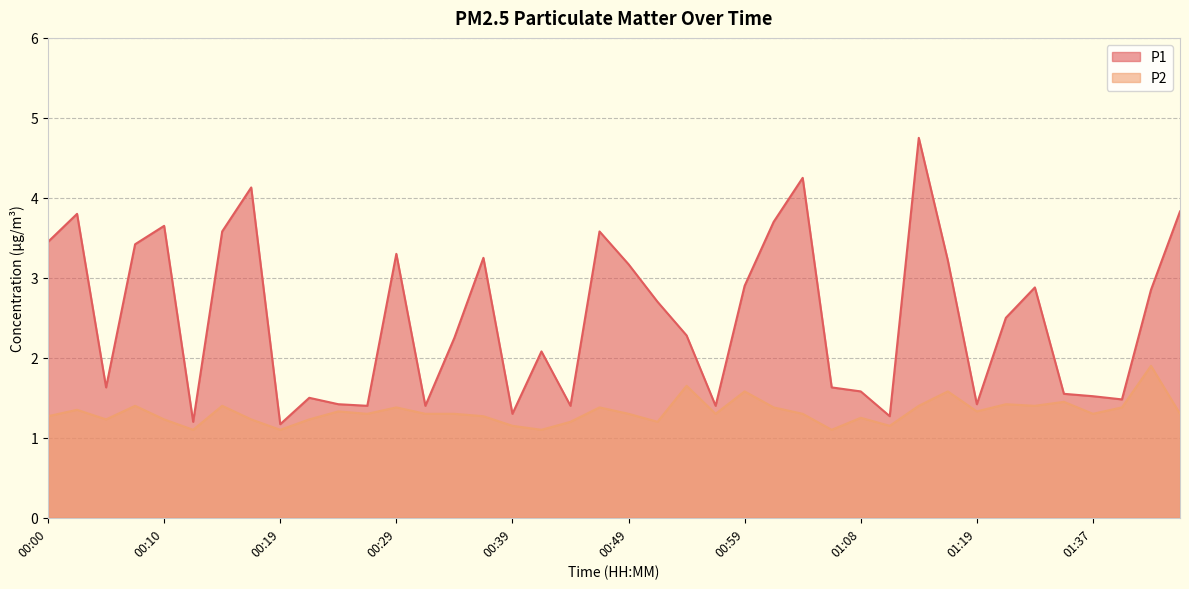

Does the chart display data point markers on the line(s)?

No